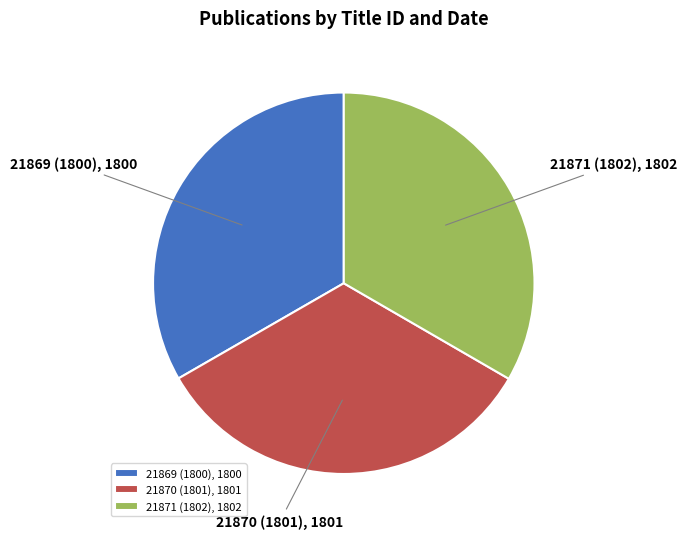

Combined, do 21870 (1801) and 21871 (1802) account for over 50%?

Yes